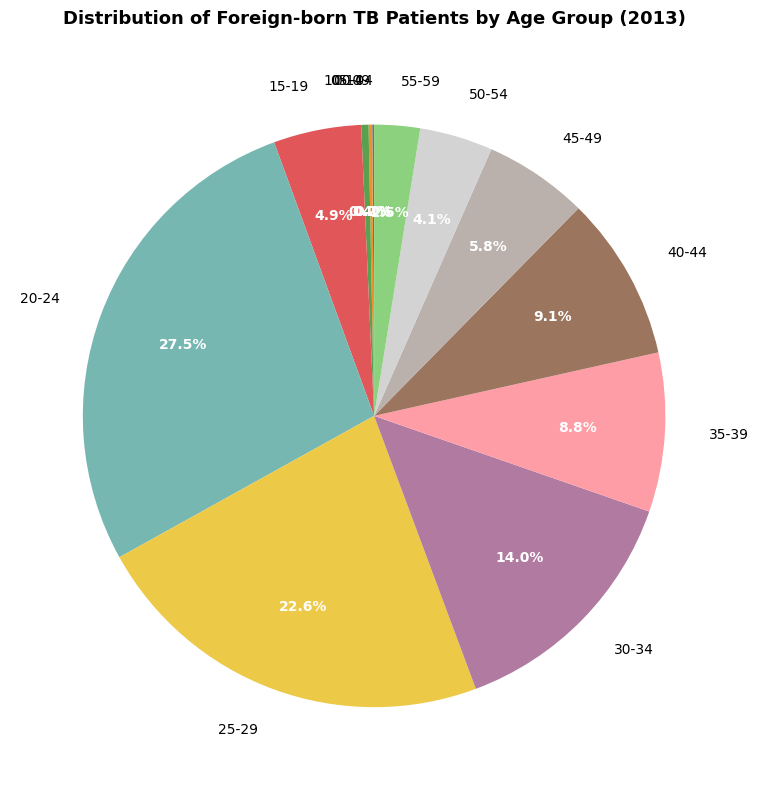

Is the sum of 30-34 and 45-49 greater than half?

No